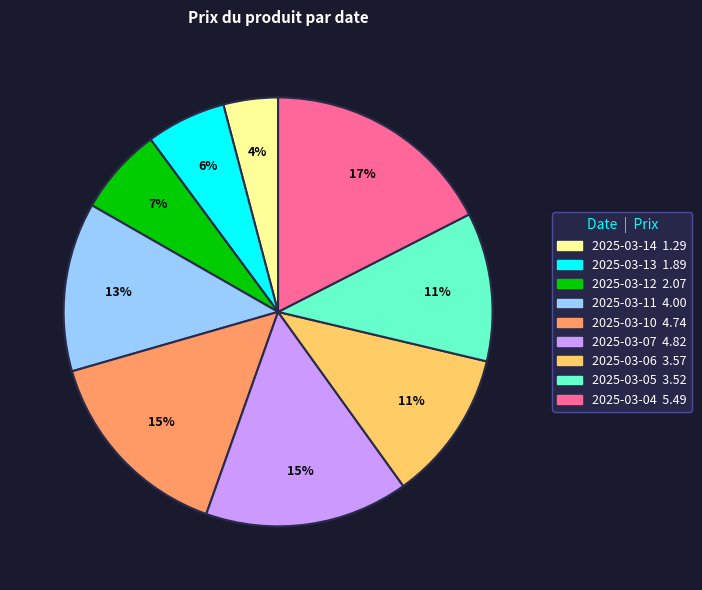

Which has a higher value, 2025-03-12 or 2025-03-13?

2025-03-12